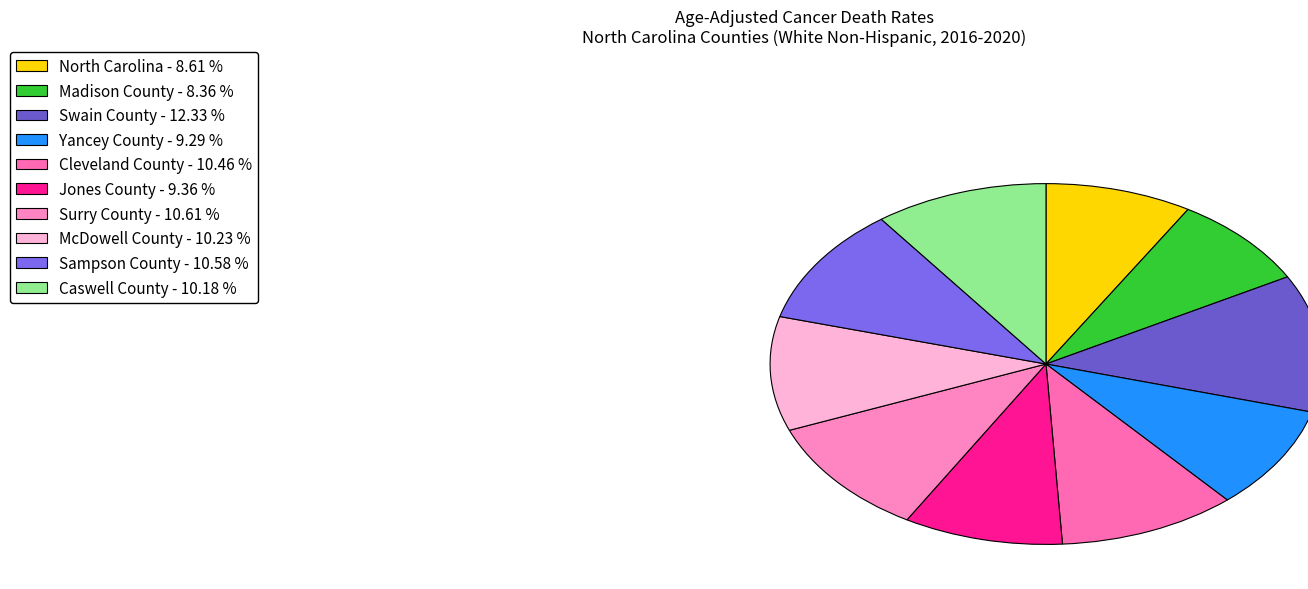

Combined, do Surry County and Swain County account for over 50%?

No